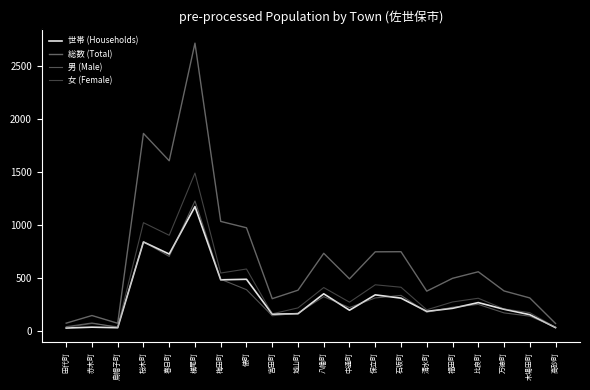

True or false: 男 (Male) has a value of 344 at 比良町.

False